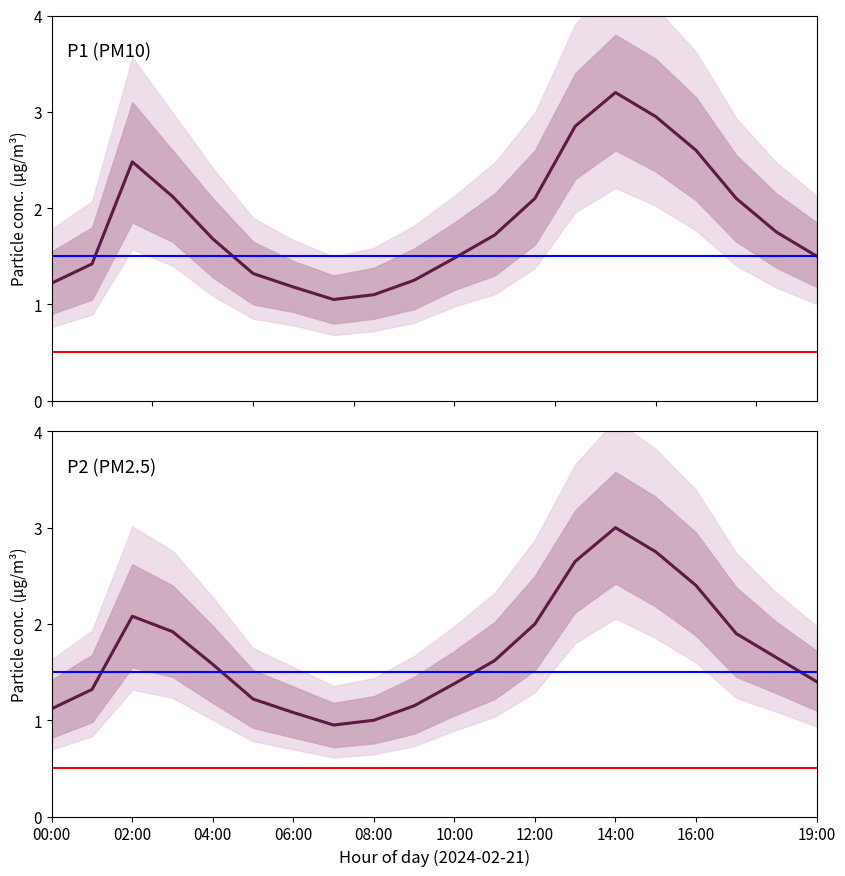

The P2_lower series shows 1.3 at 06:00. True or false?

False